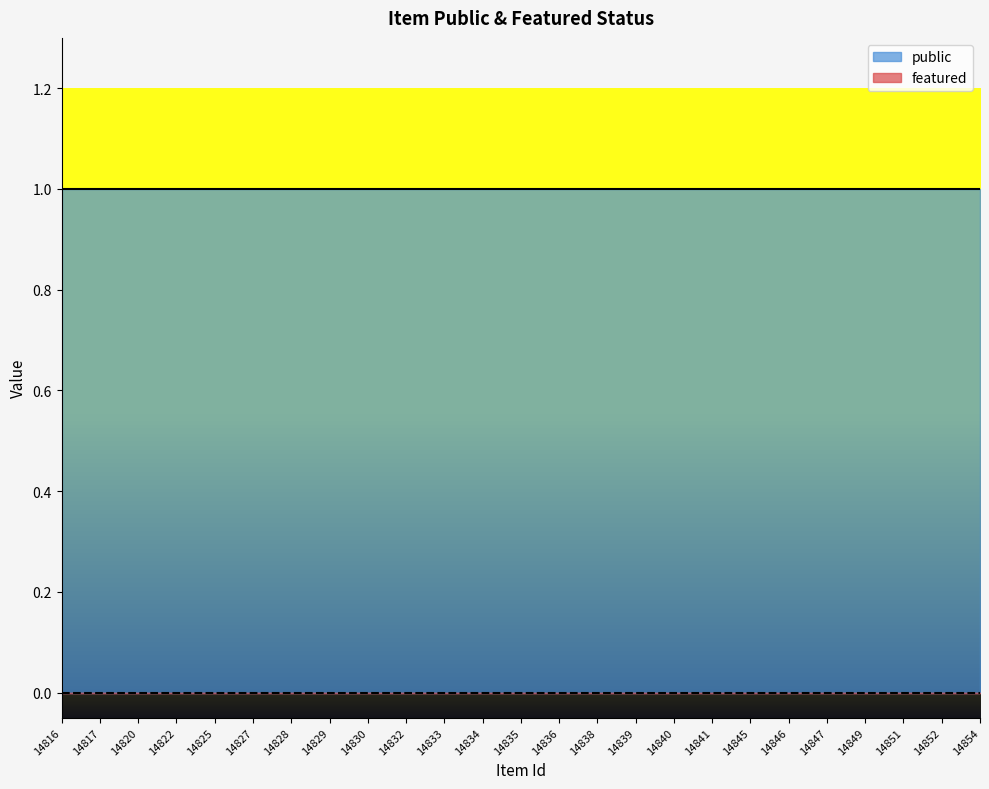

True or false: public and featured intersect in this chart.

False